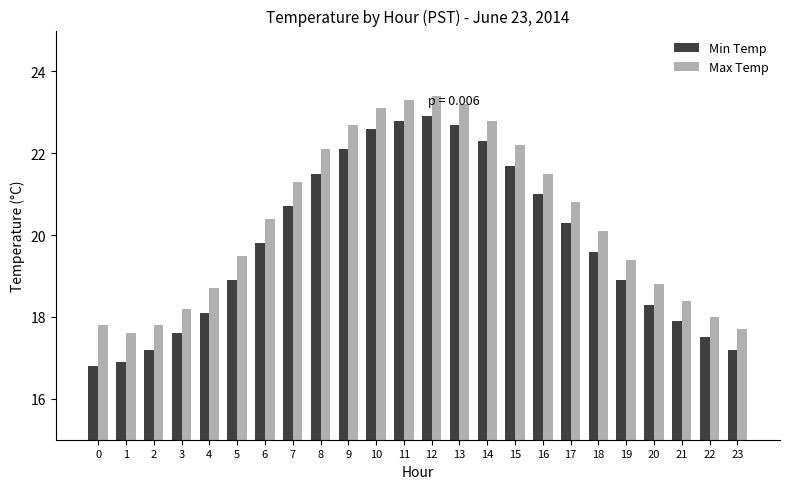

List the series in order of their overall mean, lowest first.

Min Temp, Max Temp